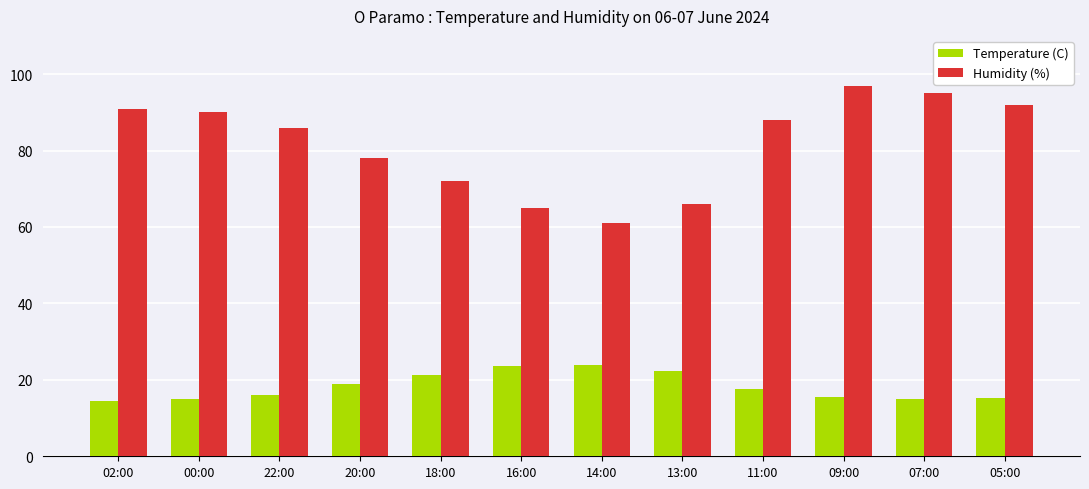

Does the chart contain stacked bars?

No